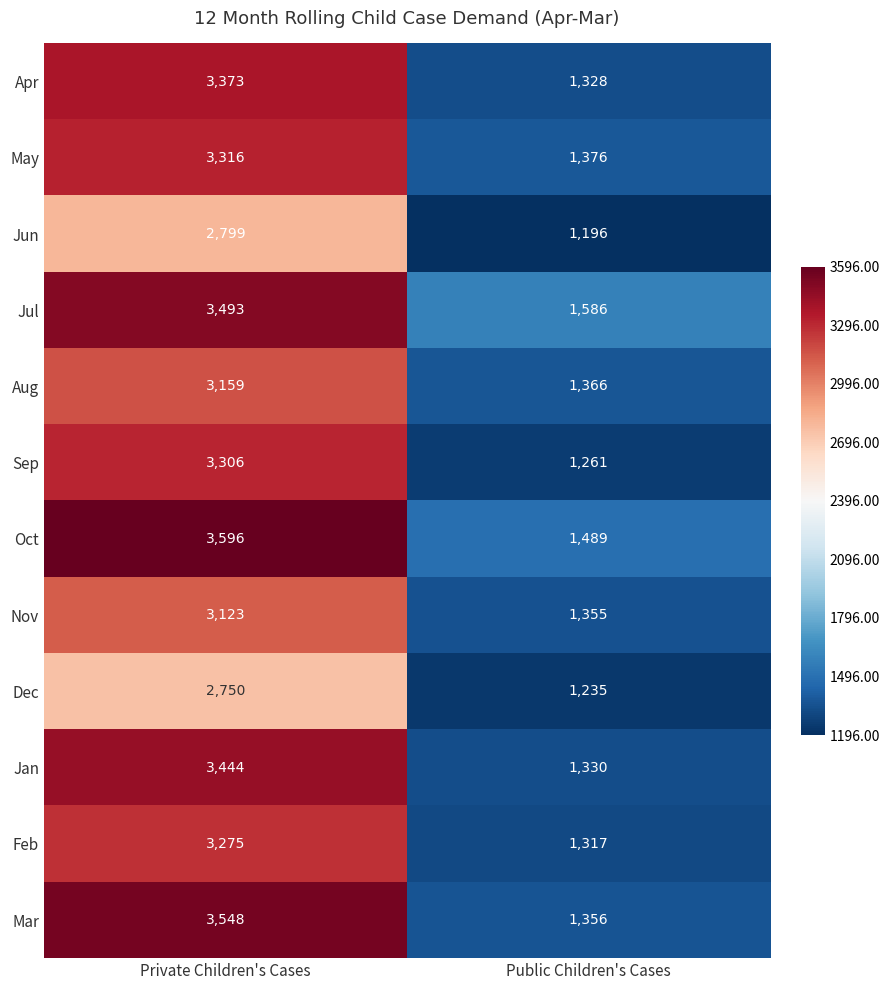

What is the approximate value of Aug at Private Children's Cases?

3159